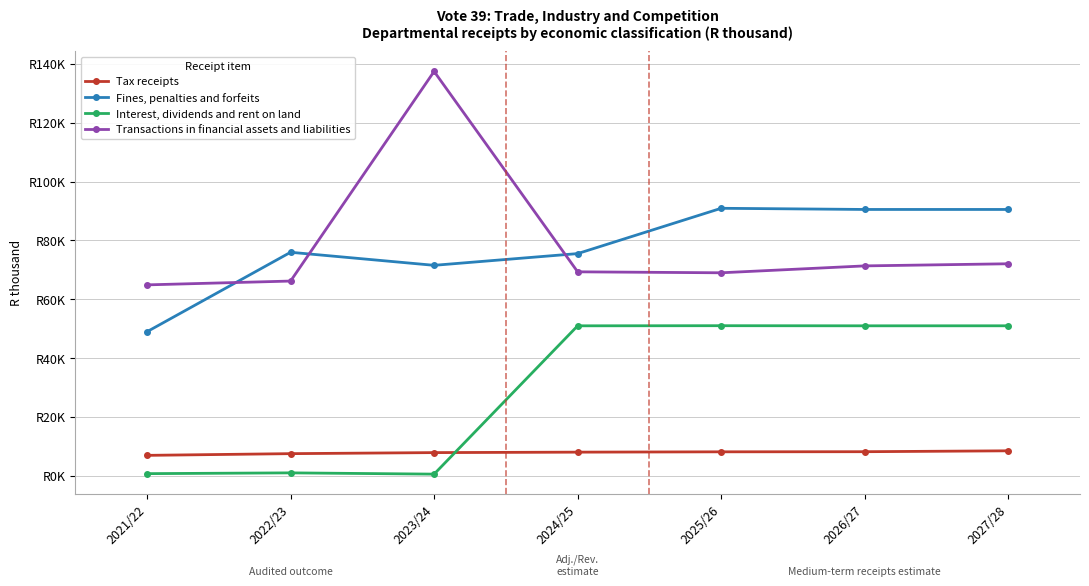

True or false: Transactions in financial assets and liabilities and Tax receipts intersect in this chart.

False